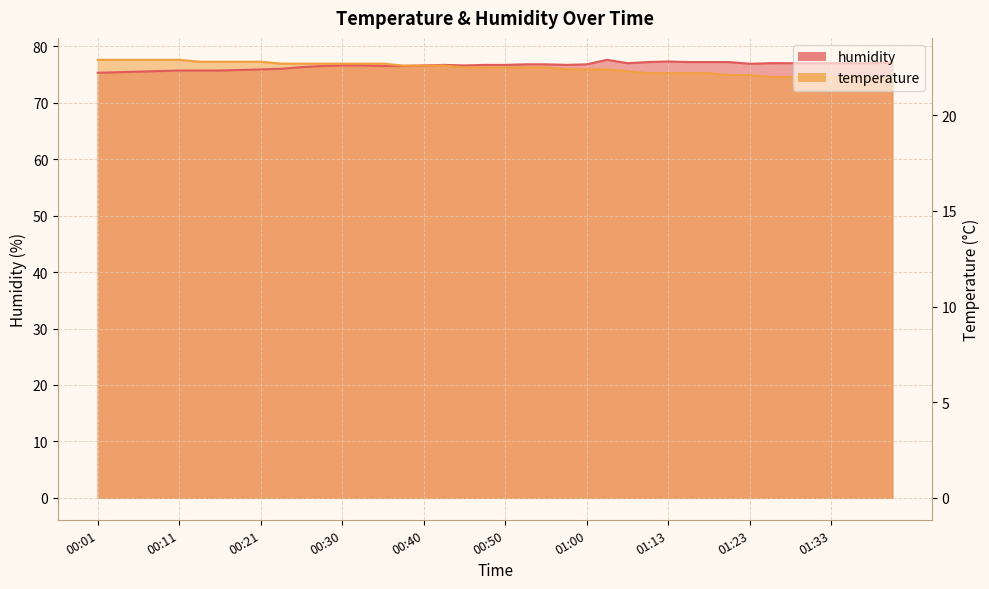

Which series ends up on top after the final intersection of temperature and humidity?

humidity